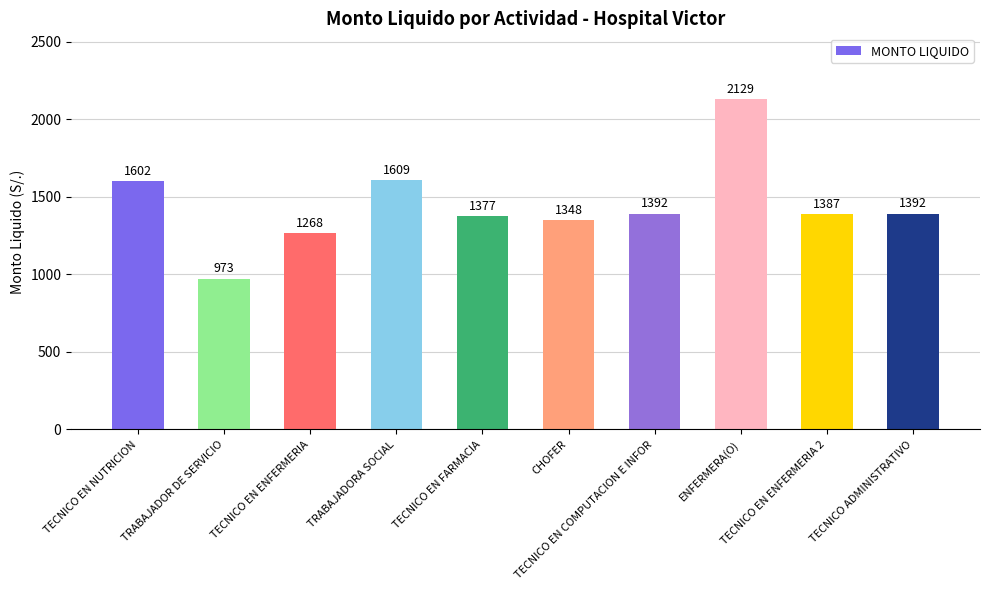

Which label corresponds to the largest value in the chart?

ENFERMERA(O)